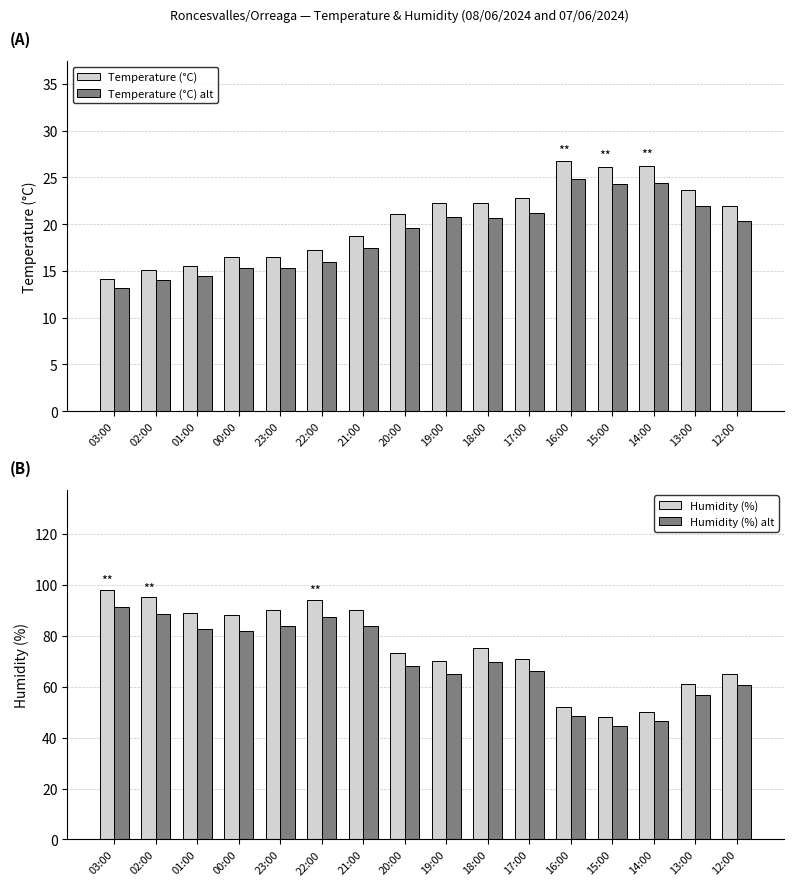

What is the maximum value shown in the chart?

98.0